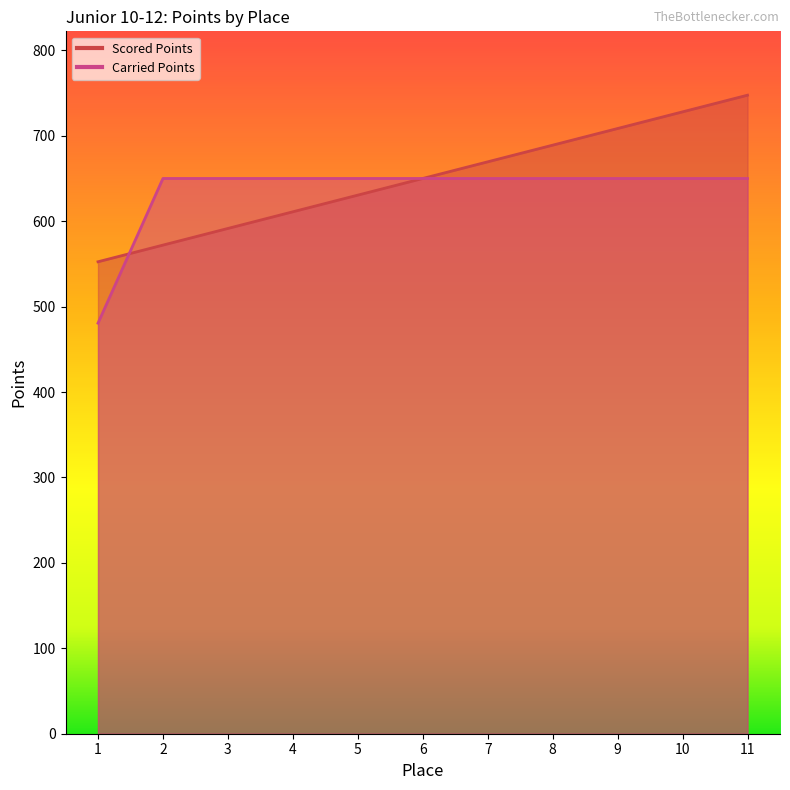

Does the chart display data point markers on the line(s)?

No